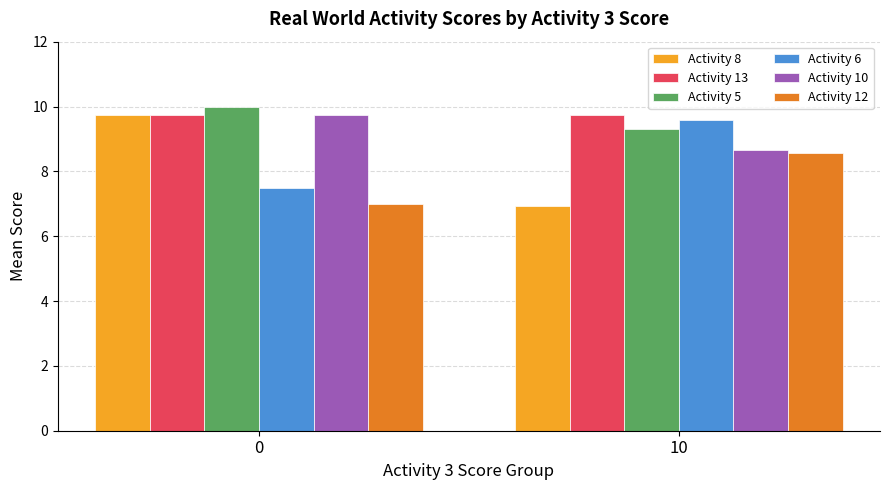

Rank the categories by Activity 8 value from lowest to highest.

10, 0